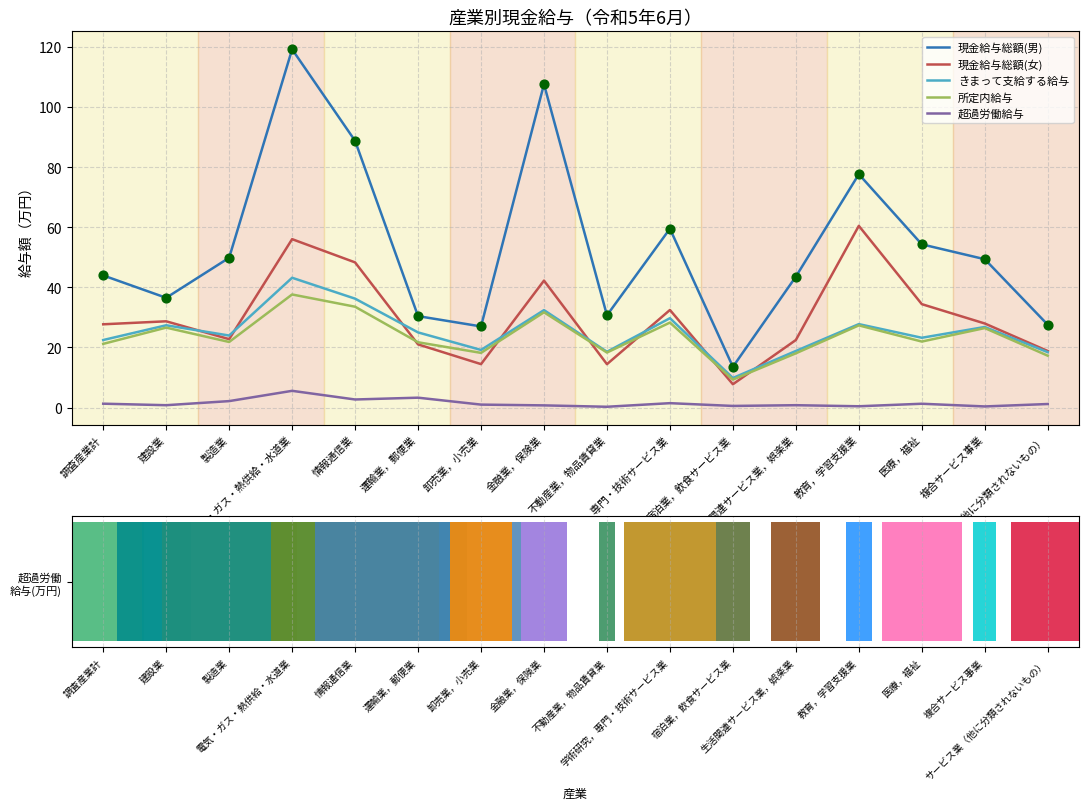

Which series reaches the maximum Y coordinate?

現金給与総額(男)